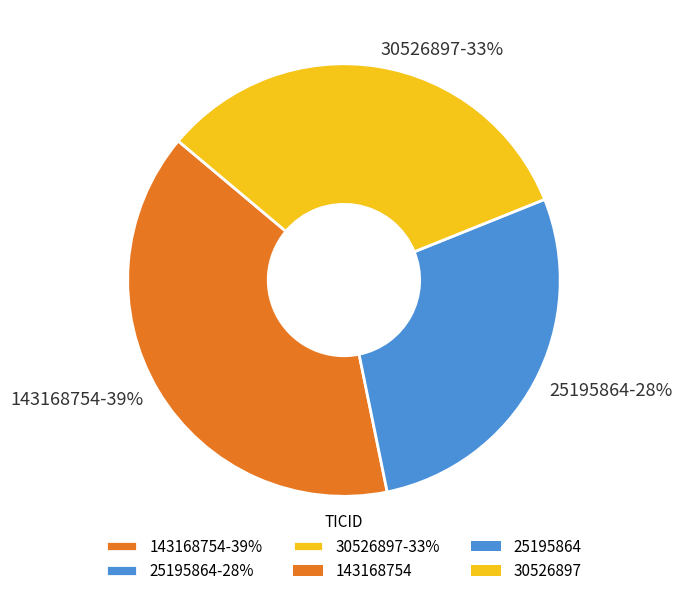

Do 143168754-39% and 25195864-28% together represent more than half of the pie?

Yes